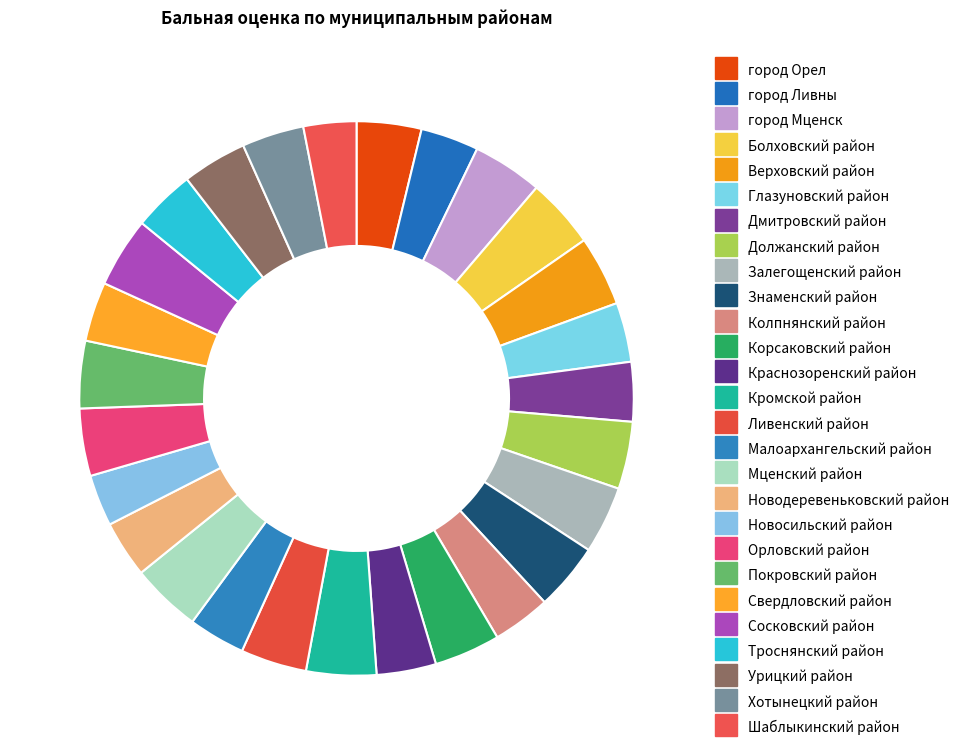

Which slice is the smallest?

Новосильский район